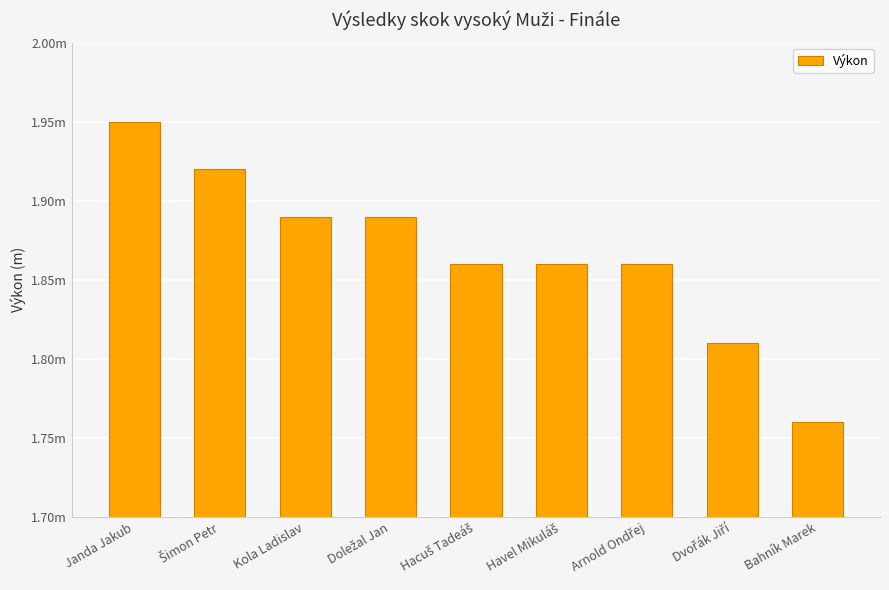

Are the bars horizontal?

No